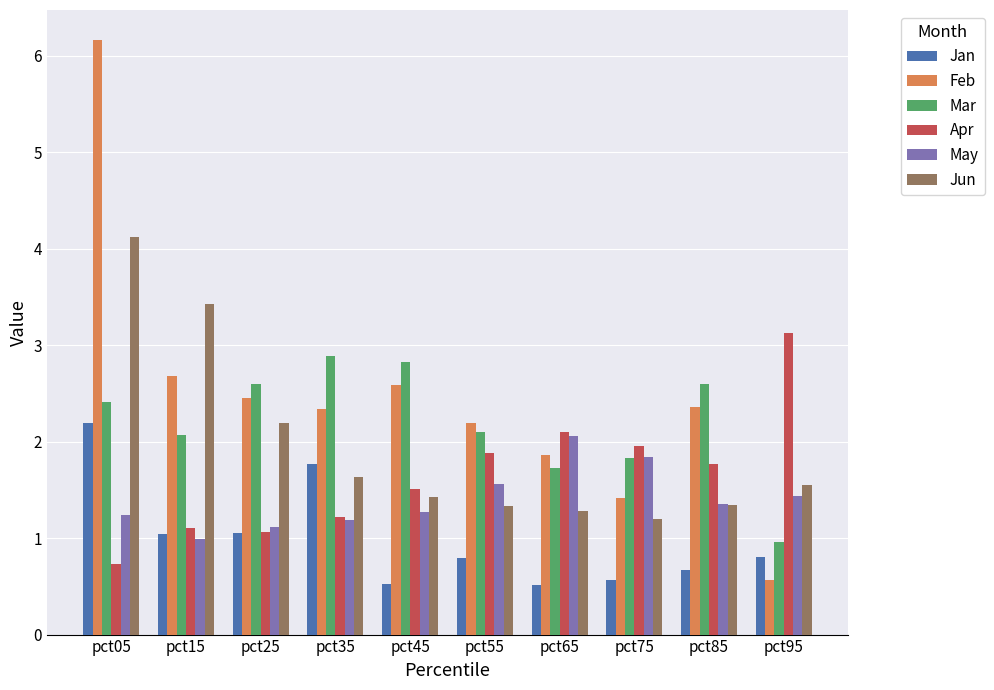

Between pct15 and pct35, which series saw the biggest shift?

Jun